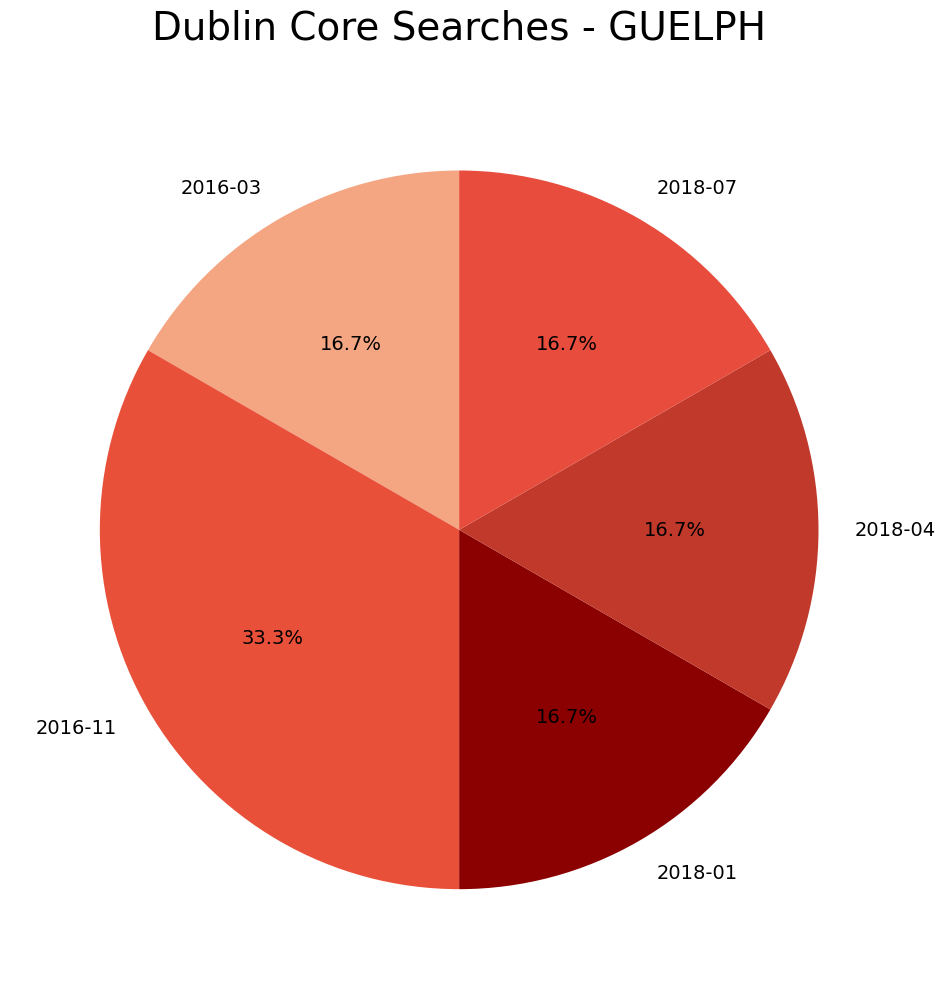

What percentage is the 2016-11 slice, to the nearest percent?

33%